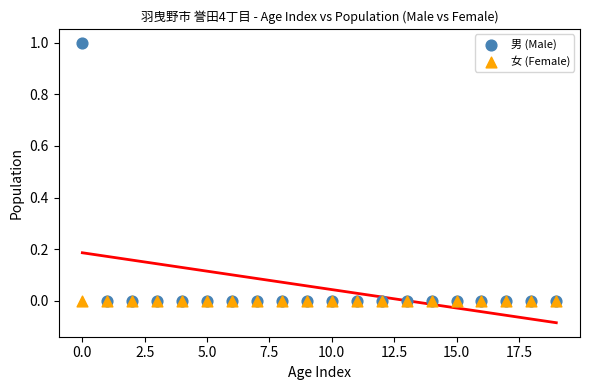

What are all the series names shown in the legend?

男 (Male), 女 (Female)